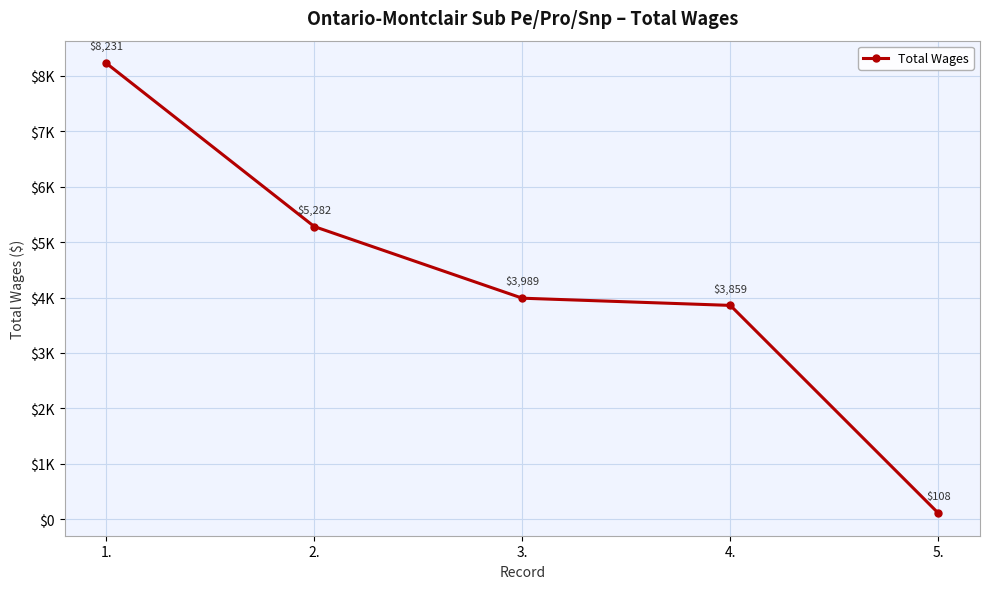

Which label corresponds to the largest value in the chart?

1.